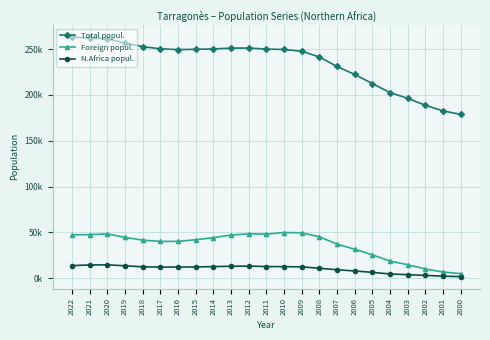

True or false: Foreign popul. and N.Africa popul. cross at least once.

False